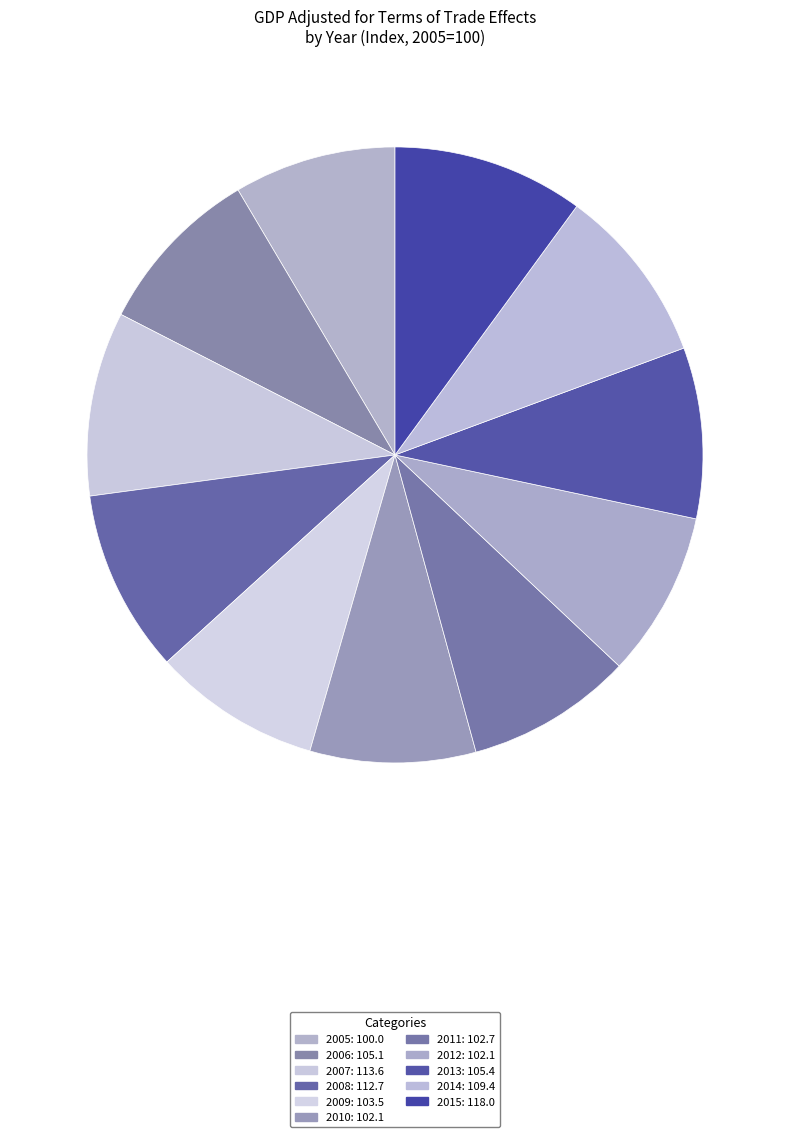

Count the number of slices in the pie.

11